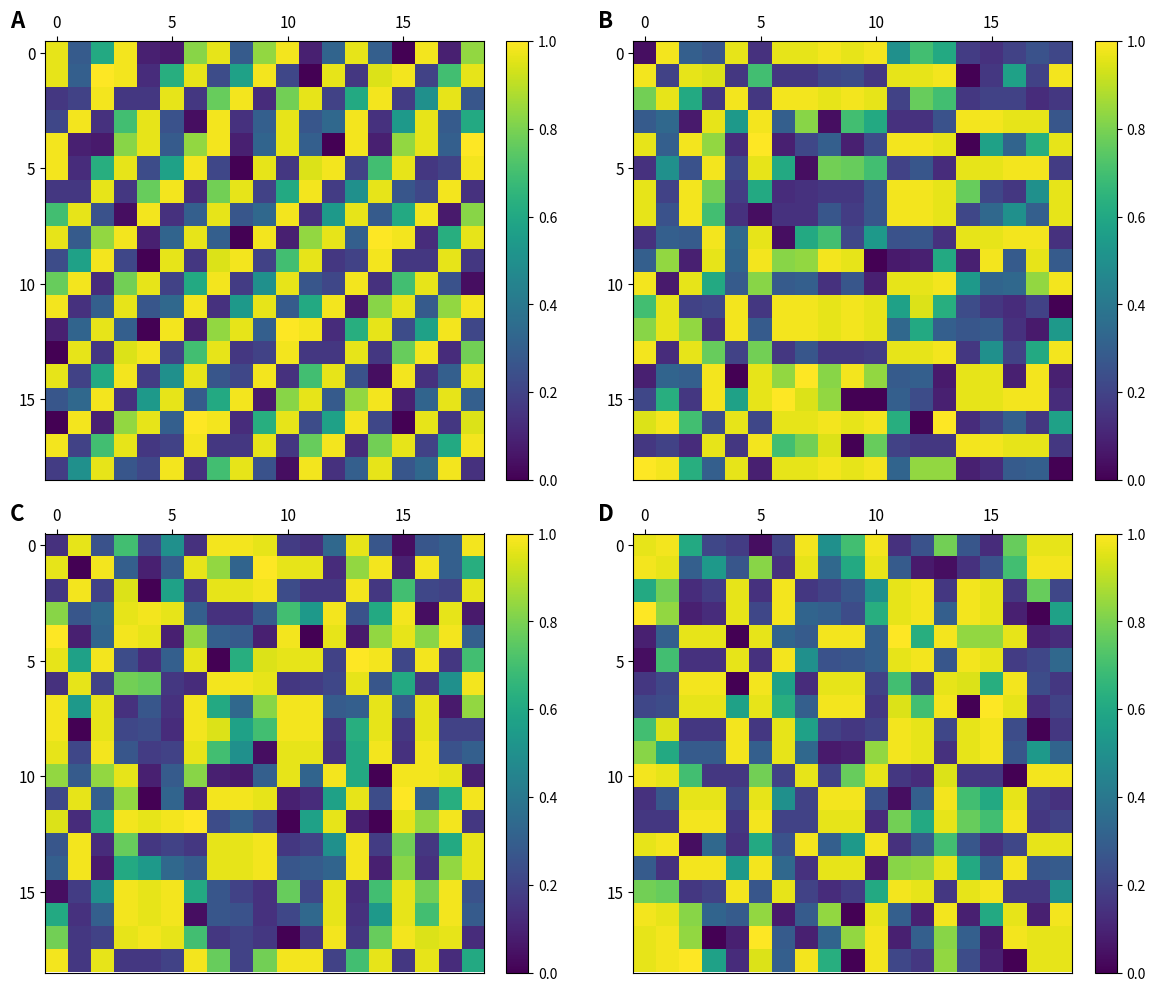

How many distinct data groups are displayed?

19